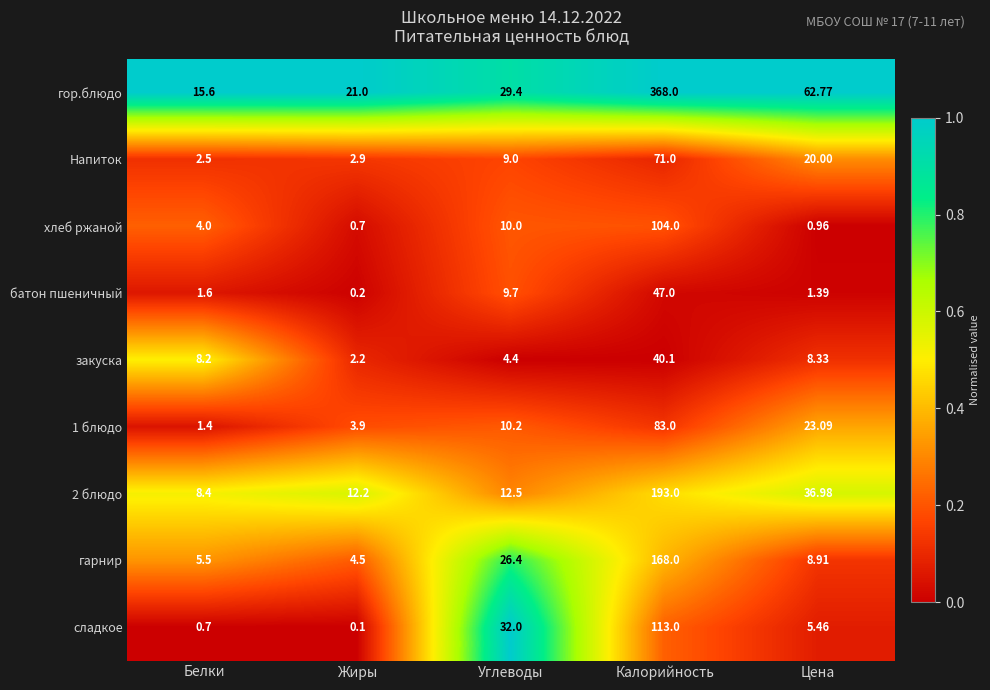

At which label is закуска closest to 21?

Цена